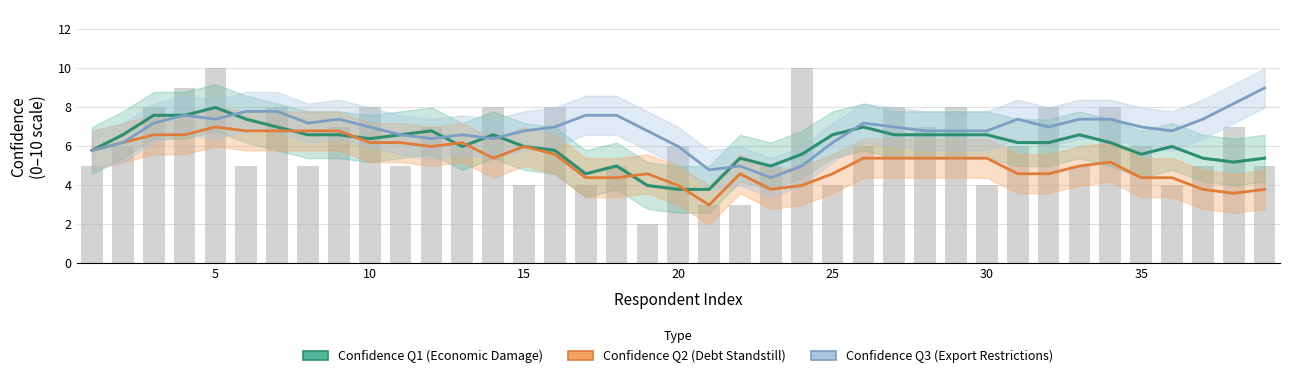

True or false: Confidence Q2 (Debt Standstill) has a value of 2.0 at 35.

False